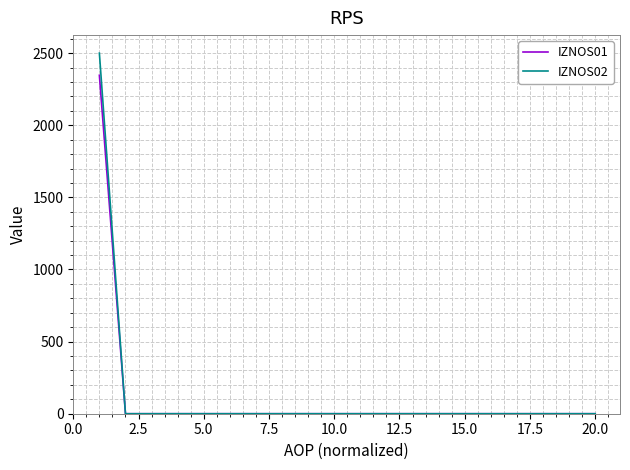

List the series in order of their peak value, lowest first.

IZNOS01, IZNOS02